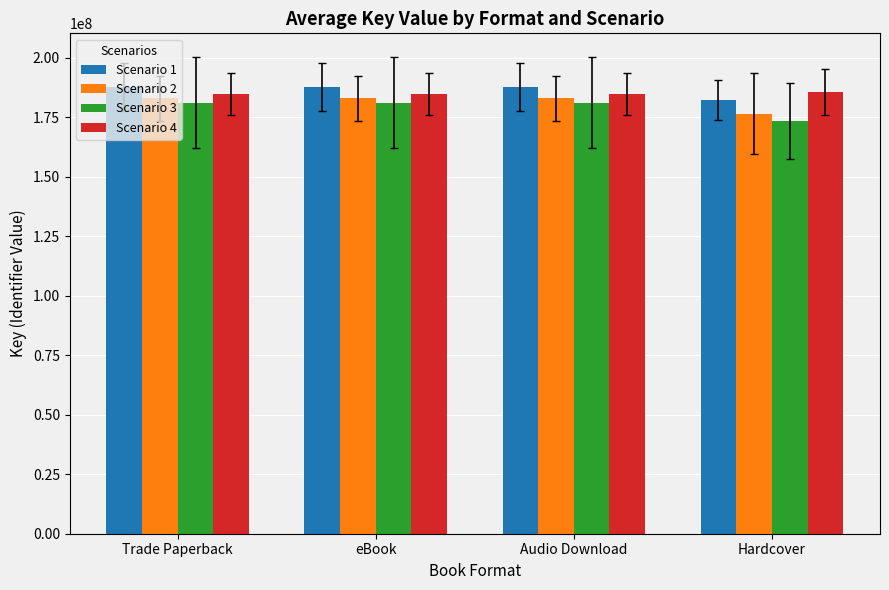

What is the difference between the highest and lowest values at Audio Download?

6373369.3